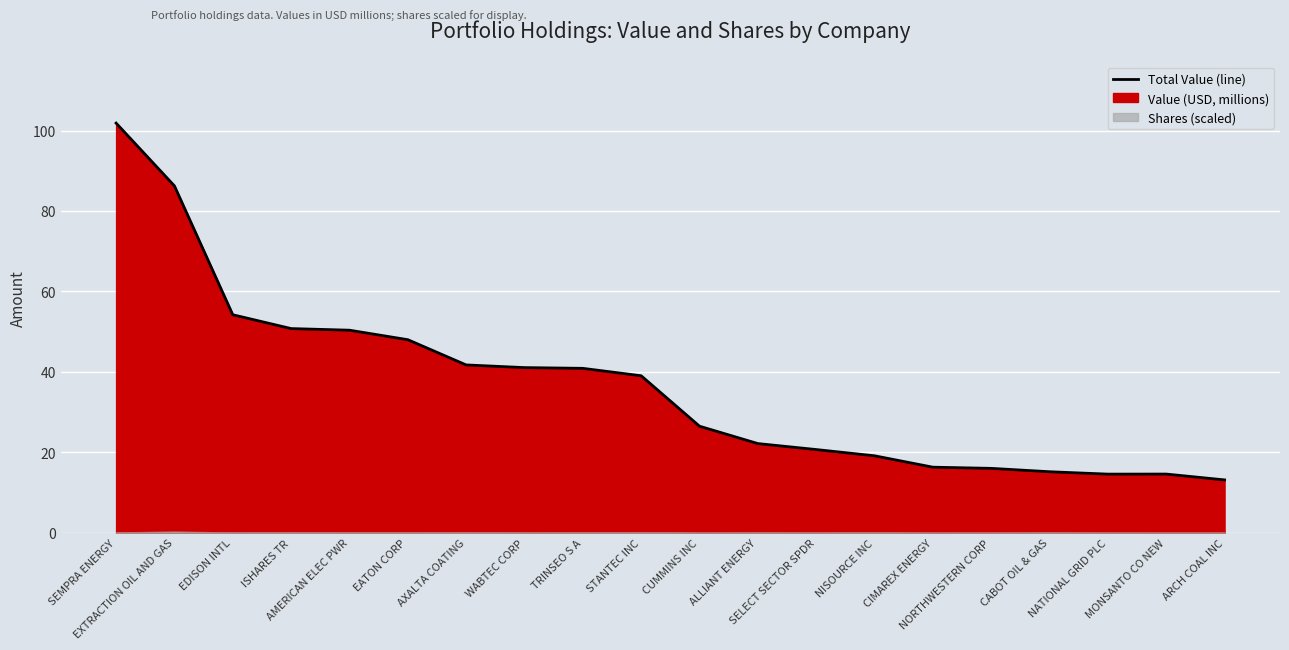

At which label does the data first exceed 39?

SEMPRA ENERGY